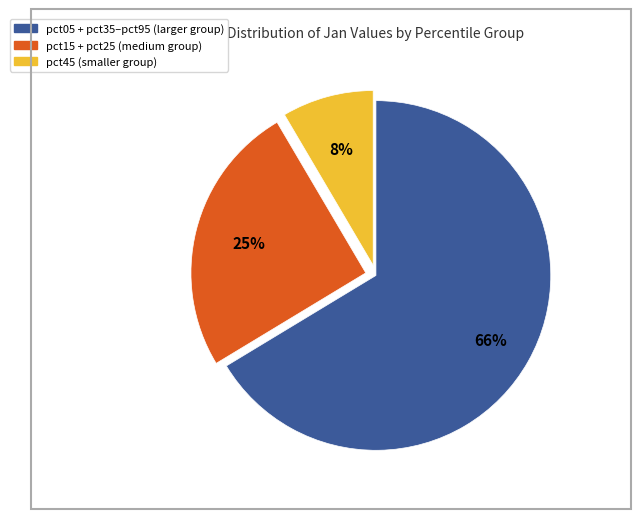

Is there any slice that represents more than half of the pie?

Yes